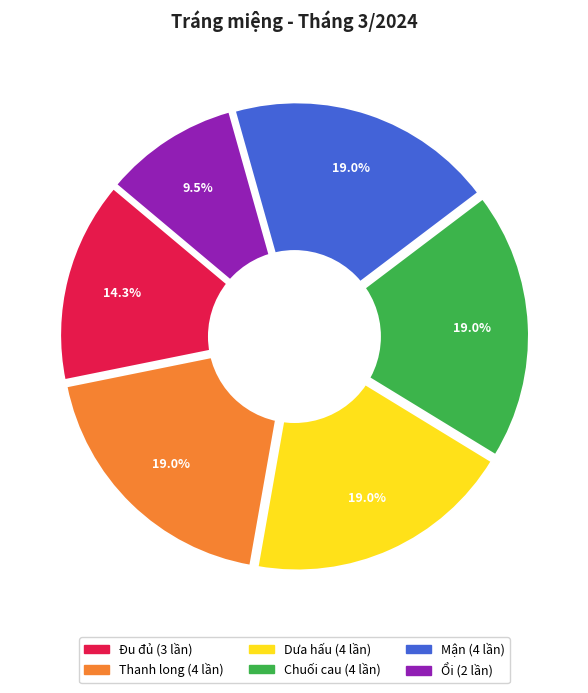

Between Chuối cau and Thanh long, which is larger?

Chuối cau